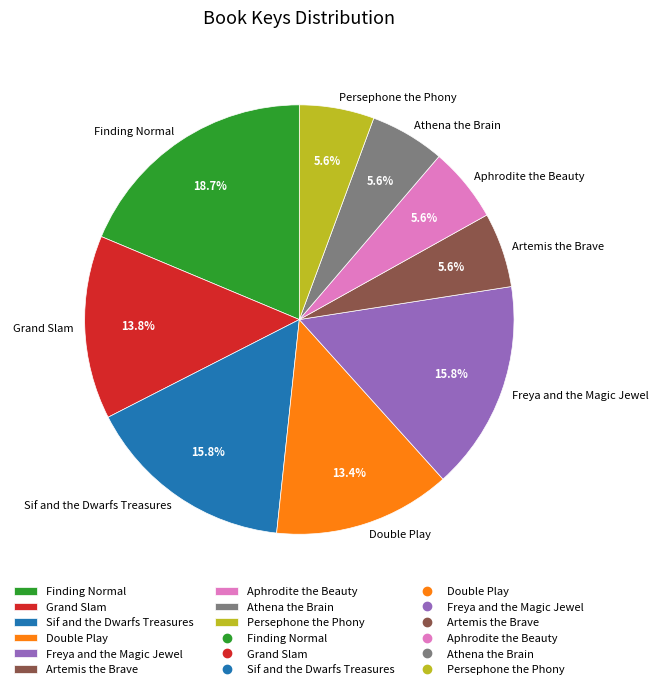

Is it true that Artemis the Brave is 15% of the pie?

False